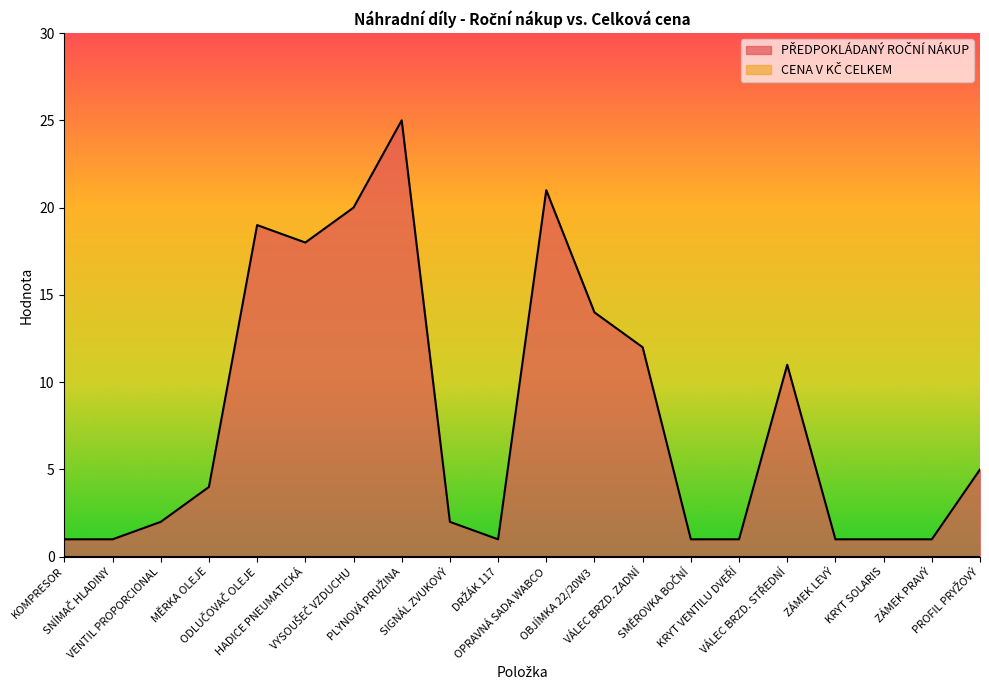

Rank the categories by value from lowest to highest.

KOMPRESOR, SNÍMAČ HLADINY, DRŽÁK 117, SMĚROVKA BOČNÍ, KRYT VENTILU DVEŘÍ, ZÁMEK LEVÝ, KRYT SOLARIS, ZÁMEK PRAVÝ, VENTIL PROPORCIONAL, SIGNÁL ZVUKOVÝ, MĚRKA OLEJE, PROFIL PRYŽOVÝ, VÁLEC BRZD. STŘEDNÍ, VÁLEC BRZD. ZADNÍ, OBJÍMKA 22/20W3, HADICE PNEUMATICKÁ, ODLUČOVAČ OLEJE, VYSOUŠEČ VZDUCHU, OPRAVNÁ SADA WABCO, PLYNOVÁ PRUŽINA